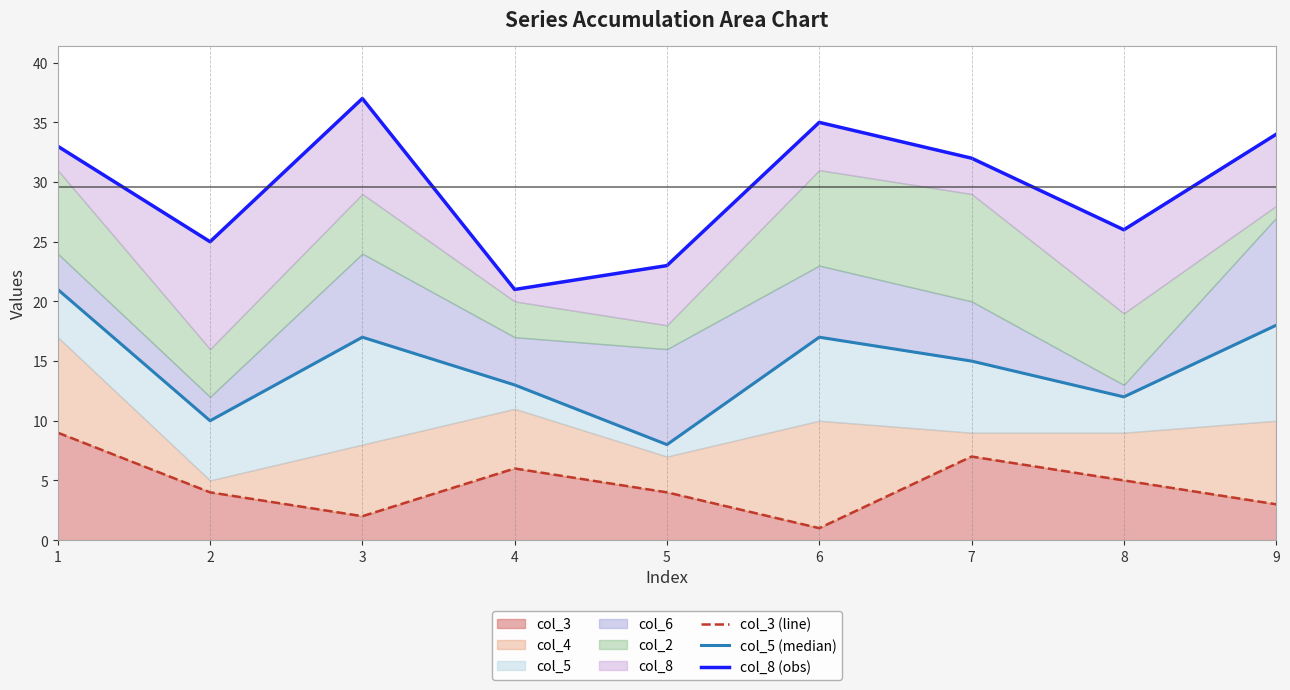

What is the difference between the col_8 (obs) values at 9 and 7?

2